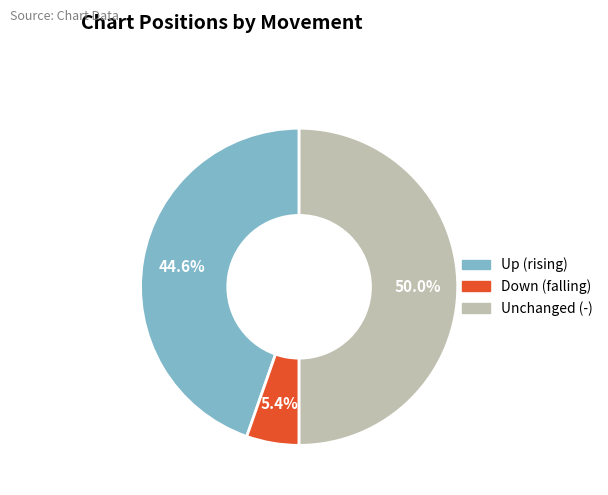

Which slice is the largest?

Unchanged (-)